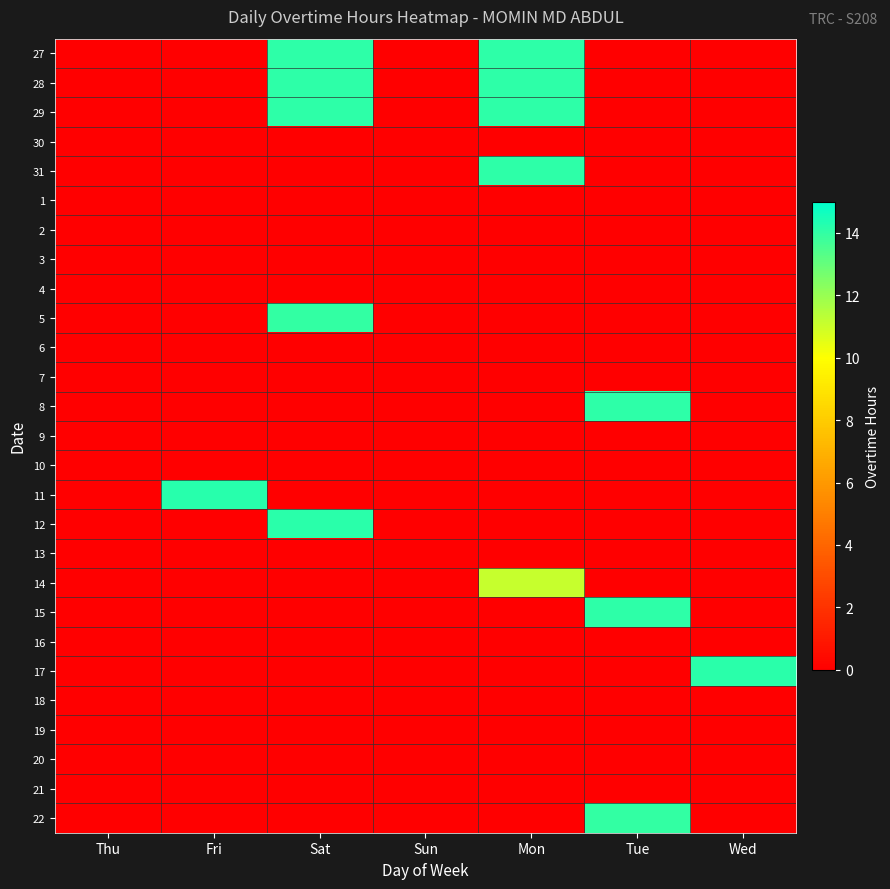

Reading left to right, list all the values displayed in this chart.

27: Thu=0.0	Fri=0.0	Sat=14.1	Sun=0.0	Mon=14.1	Tue=0.0	Wed=0.0
28: Thu=0.0	Fri=0.0	Sat=14.1	Sun=0.0	Mon=14.1	Tue=0.0	Wed=0.0
29: Thu=0.0	Fri=0.0	Sat=14.1	Sun=0.0	Mon=14.1	Tue=0.0	Wed=0.0
30: Thu=0.0	Fri=0.0	Sat=0.0	Sun=0.0	Mon=0.0	Tue=0.0	Wed=0.0
31: Thu=0.0	Fri=0.0	Sat=0.0	Sun=0.0	Mon=14.1	Tue=0.0	Wed=0.0
1: Thu=0.0	Fri=0.0	Sat=0.0	Sun=0.0	Mon=0.0	Tue=0.0	Wed=0.0
2: Thu=0.0	Fri=0.0	Sat=0.0	Sun=0.0	Mon=0.0	Tue=0.0	Wed=0.0
3: Thu=0.0	Fri=0.0	Sat=0.0	Sun=0.0	Mon=0.0	Tue=0.0	Wed=0.0
4: Thu=0.0	Fri=0.0	Sat=0.0	Sun=0.0	Mon=0.0	Tue=0.0	Wed=0.0
5: Thu=0.0	Fri=0.0	Sat=13.9	Sun=0.0	Mon=0.0	Tue=0.0	Wed=0.0
6: Thu=0.0	Fri=0.0	Sat=0.0	Sun=0.0	Mon=0.0	Tue=0.0	Wed=0.0
7: Thu=0.0	Fri=0.0	Sat=0.0	Sun=0.0	Mon=0.0	Tue=0.0	Wed=0.0
8: Thu=0.0	Fri=0.0	Sat=0.0	Sun=0.0	Mon=0.0	Tue=14.1	Wed=0.0
9: Thu=0.0	Fri=0.0	Sat=0.0	Sun=0.0	Mon=0.0	Tue=0.0	Wed=0.0
10: Thu=0.0	Fri=0.0	Sat=0.0	Sun=0.0	Mon=0.0	Tue=0.0	Wed=0.0
11: Thu=0.0	Fri=14.2	Sat=0.0	Sun=0.0	Mon=0.0	Tue=0.0	Wed=0.0
12: Thu=0.0	Fri=0.0	Sat=14.2	Sun=0.0	Mon=0.0	Tue=0.0	Wed=0.0
13: Thu=0.0	Fri=0.0	Sat=0.0	Sun=0.0	Mon=0.0	Tue=0.0	Wed=0.0
14: Thu=0.0	Fri=0.0	Sat=0.0	Sun=0.0	Mon=11.1	Tue=0.0	Wed=0.0
15: Thu=0.0	Fri=0.0	Sat=0.0	Sun=0.0	Mon=0.0	Tue=14.1	Wed=0.0
16: Thu=0.0	Fri=0.0	Sat=0.0	Sun=0.0	Mon=0.0	Tue=0.0	Wed=0.0
17: Thu=0.0	Fri=0.0	Sat=0.0	Sun=0.0	Mon=0.0	Tue=0.0	Wed=14.2
18: Thu=0.0	Fri=0.0	Sat=0.0	Sun=0.0	Mon=0.0	Tue=0.0	Wed=0.0
19: Thu=0.0	Fri=0.0	Sat=0.0	Sun=0.0	Mon=0.0	Tue=0.0	Wed=0.0
20: Thu=0.0	Fri=0.0	Sat=0.0	Sun=0.0	Mon=0.0	Tue=0.0	Wed=0.0
21: Thu=0.0	Fri=0.0	Sat=0.0	Sun=0.0	Mon=0.0	Tue=0.0	Wed=0.0
22: Thu=0.0	Fri=0.0	Sat=0.0	Sun=0.0	Mon=0.0	Tue=14.0	Wed=0.0